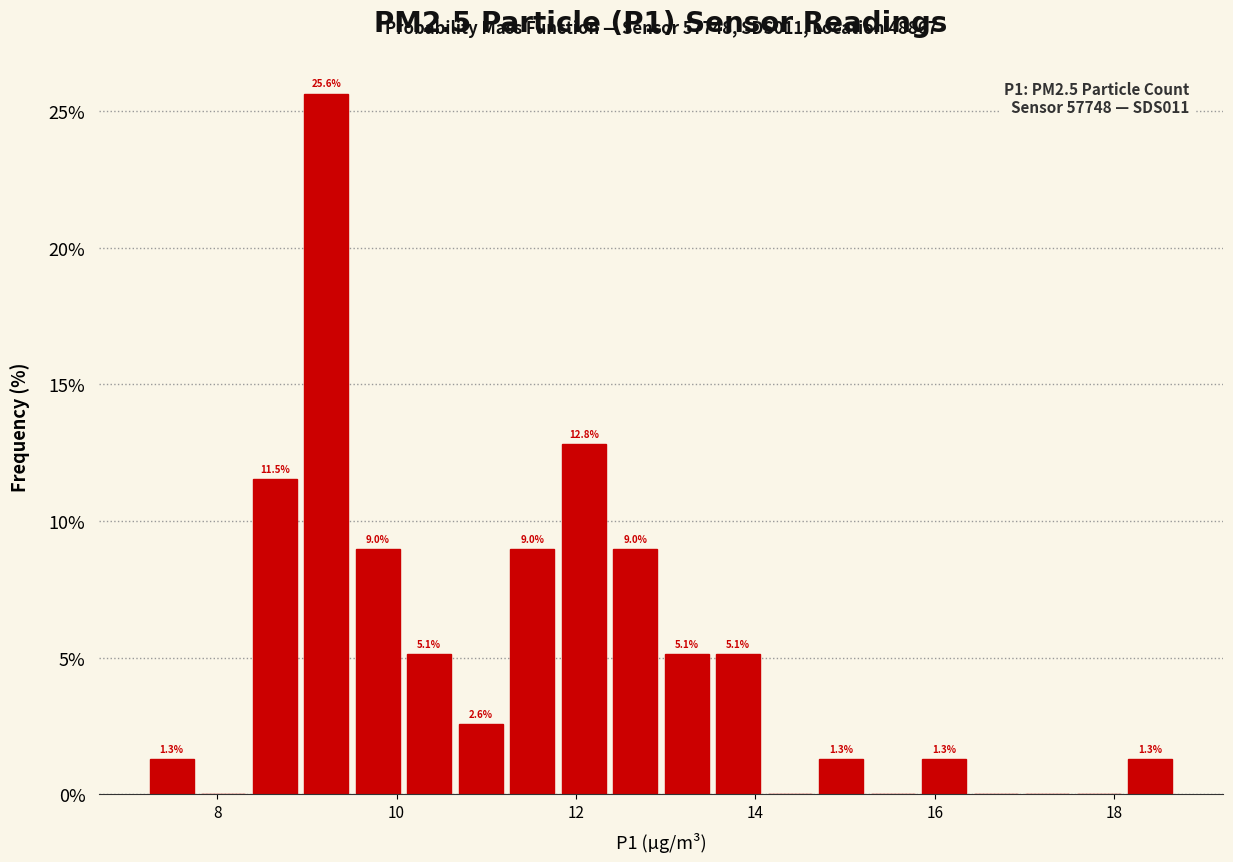

Around what value on the x-axis is the tallest bar? Give the approximate position of its centre, as read against the axis.

9.2